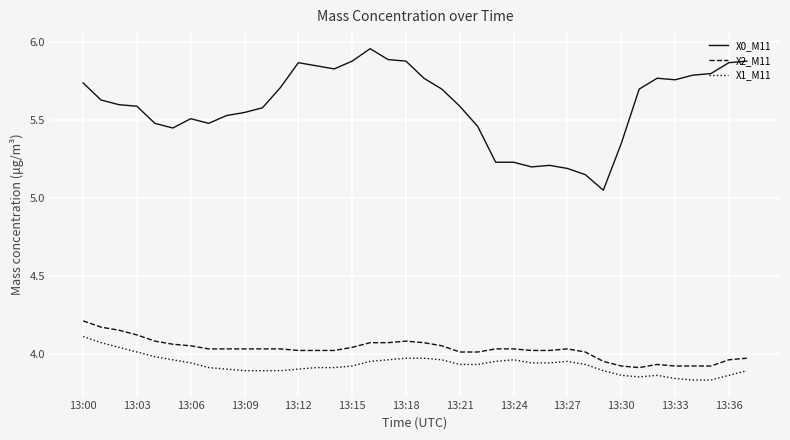

What is the difference between the maximum and minimum values in the X0_M11 series?

0.9